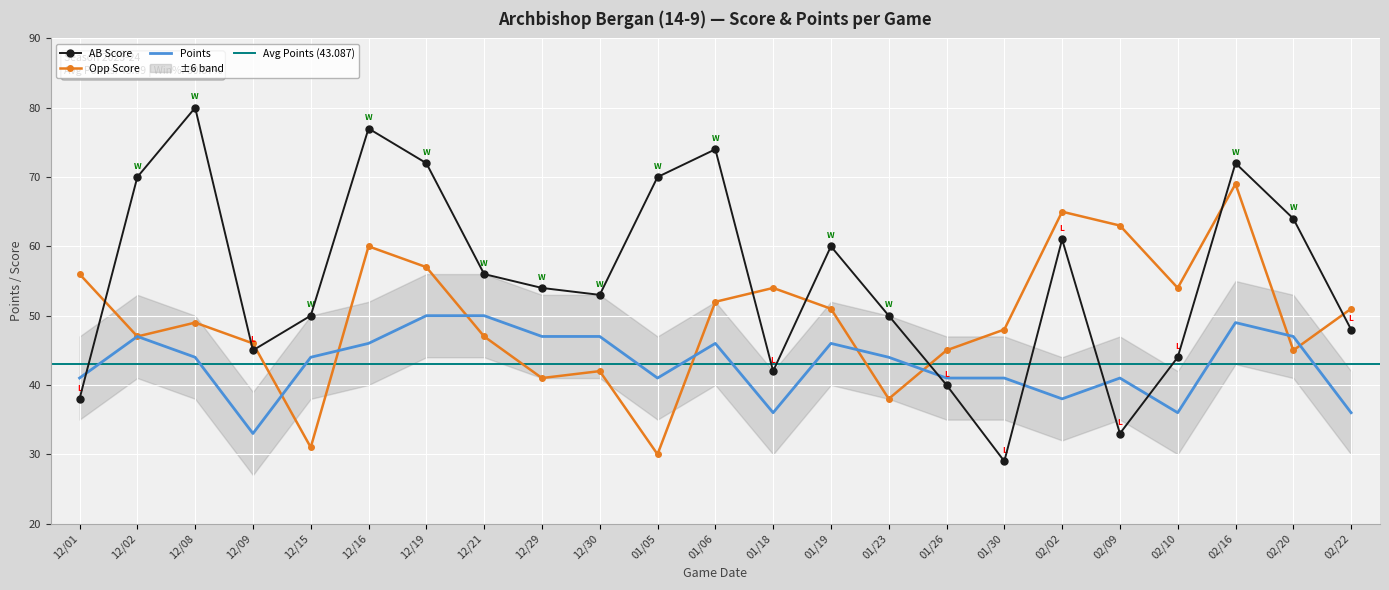

What is the maximum value for Points?

50